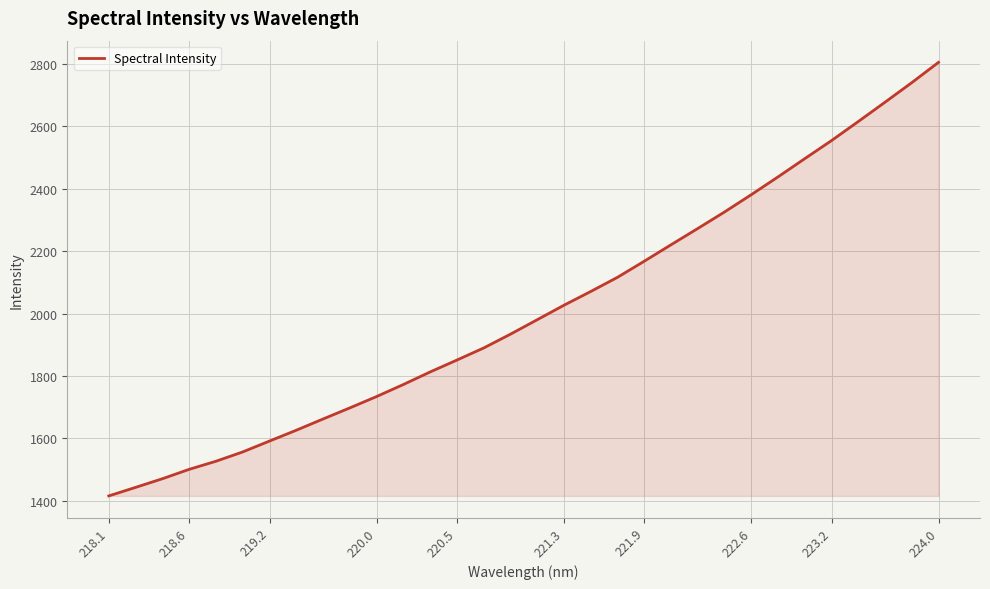

What is the minimum value shown in the chart?

1415.8